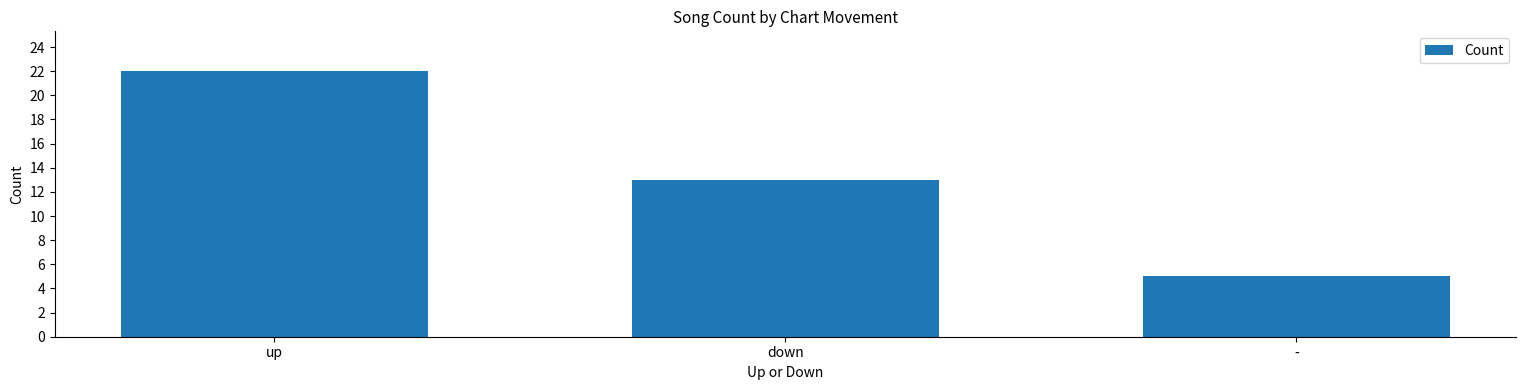

What is the difference between the maximum and minimum values?

17